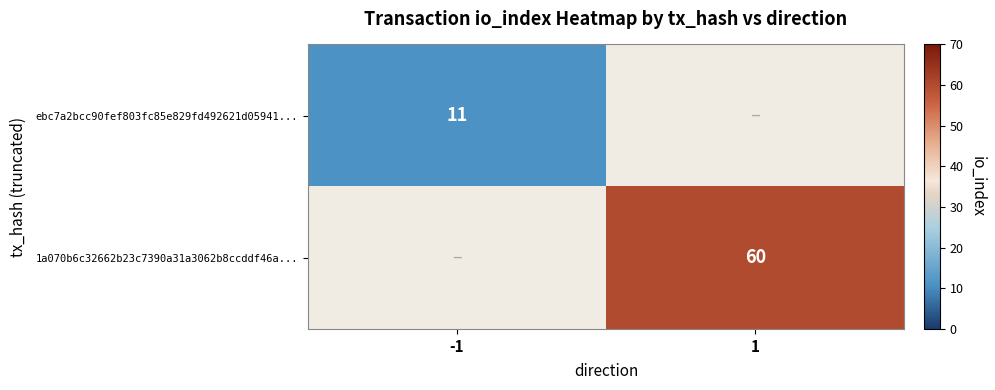

At how many categories does at least one series exceed 43?

1